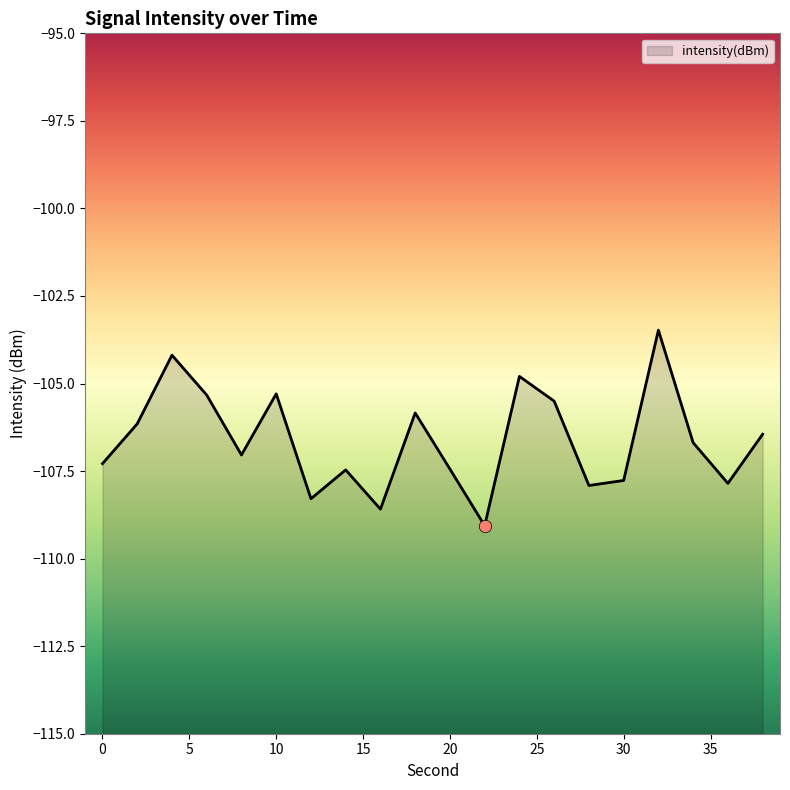

What is the change in value from 10 to 38?

-1.2